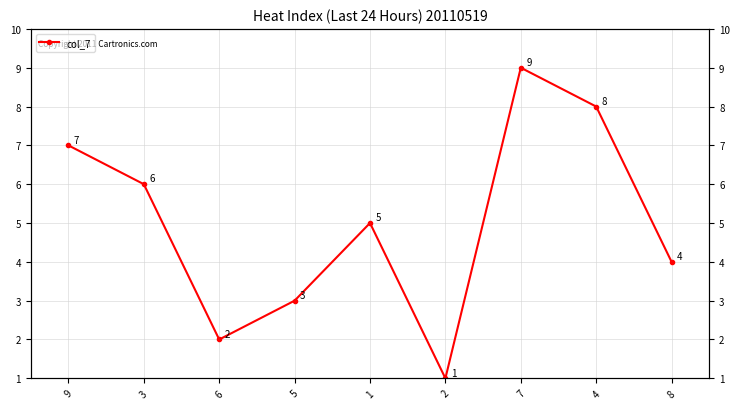

True or false: the data shows 7 at 9.

True